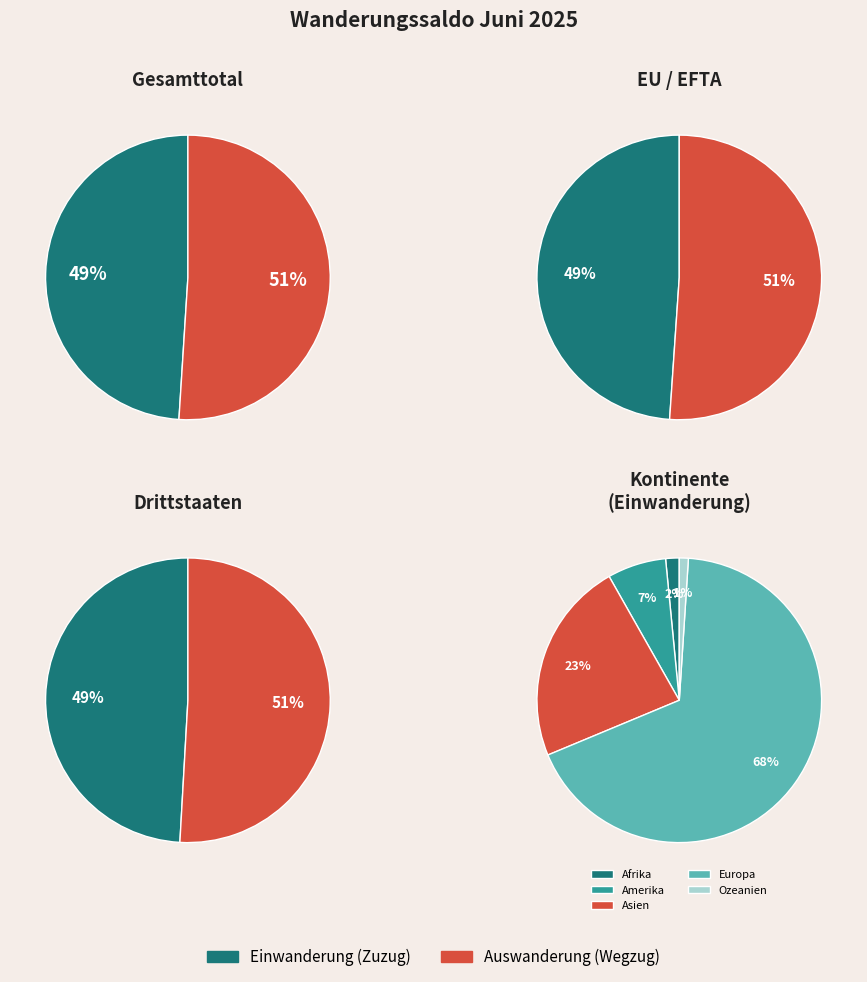

Is it true that Amerika is 17% of the pie?

False